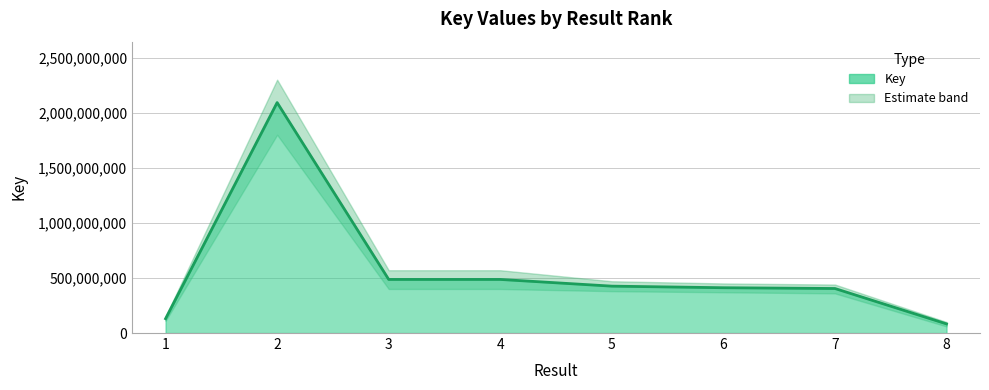

Reading right to left, extract all data points from this chart.

8=82855463	7=404190083	6=411218946	5=425600699	4=486525706	3=486522198	2=2091948570	1=130105083